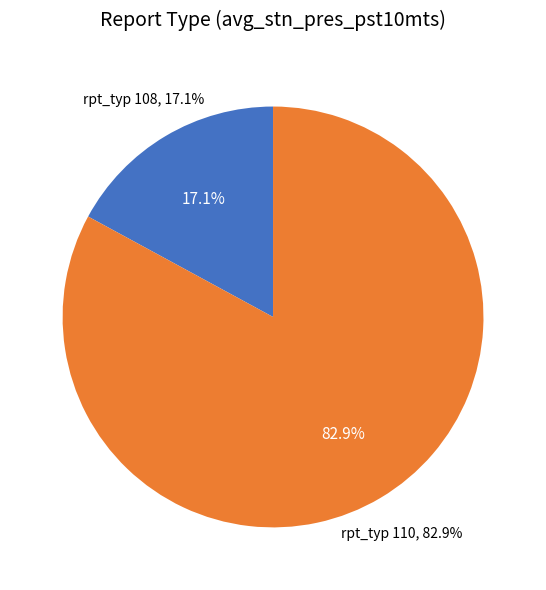

Which slice is the smallest?

108